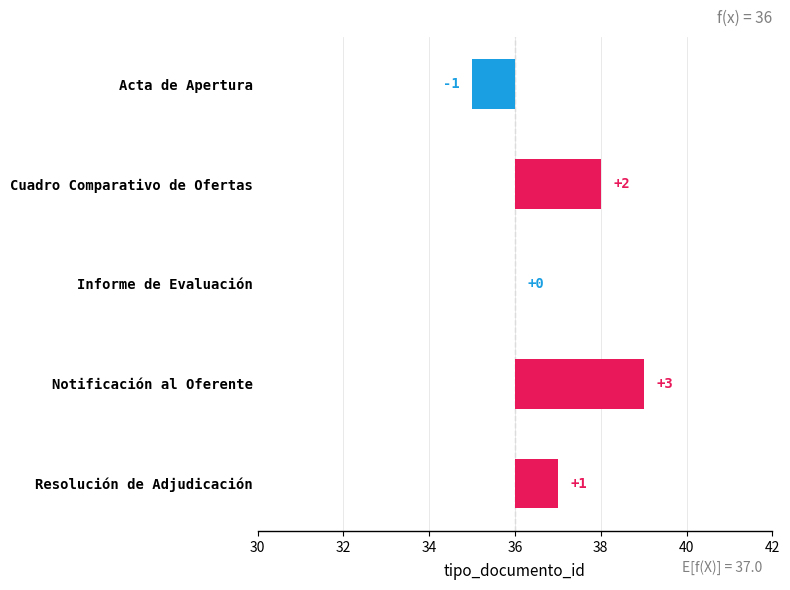

Are the bars grouped side by side (vs. stacked)?

No